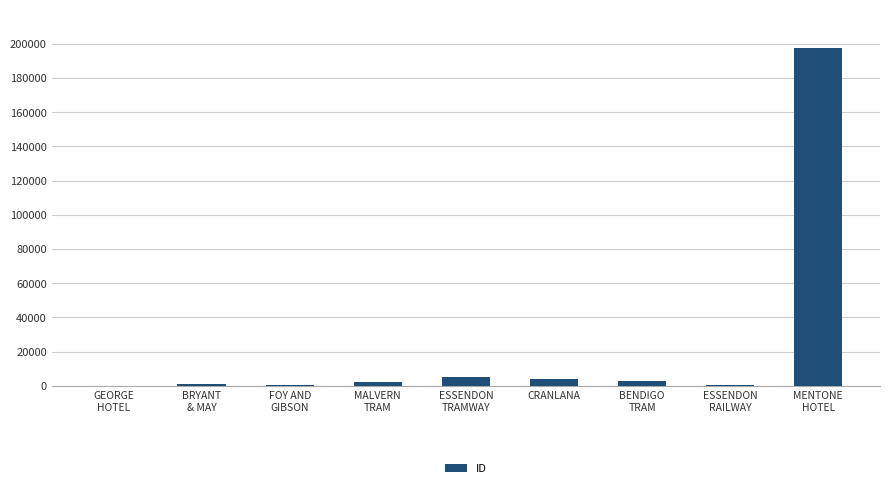

What is the maximum value shown in the chart?

197429